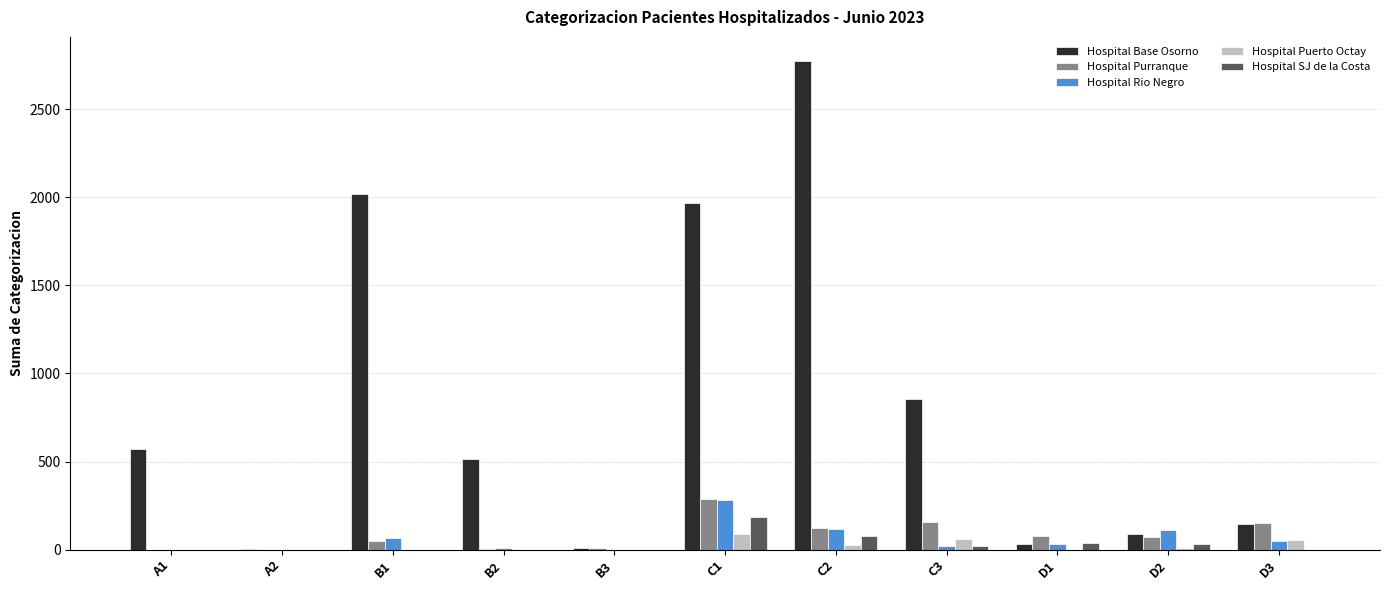

The Hospital Purranque series shows 47 at B1. True or false?

True